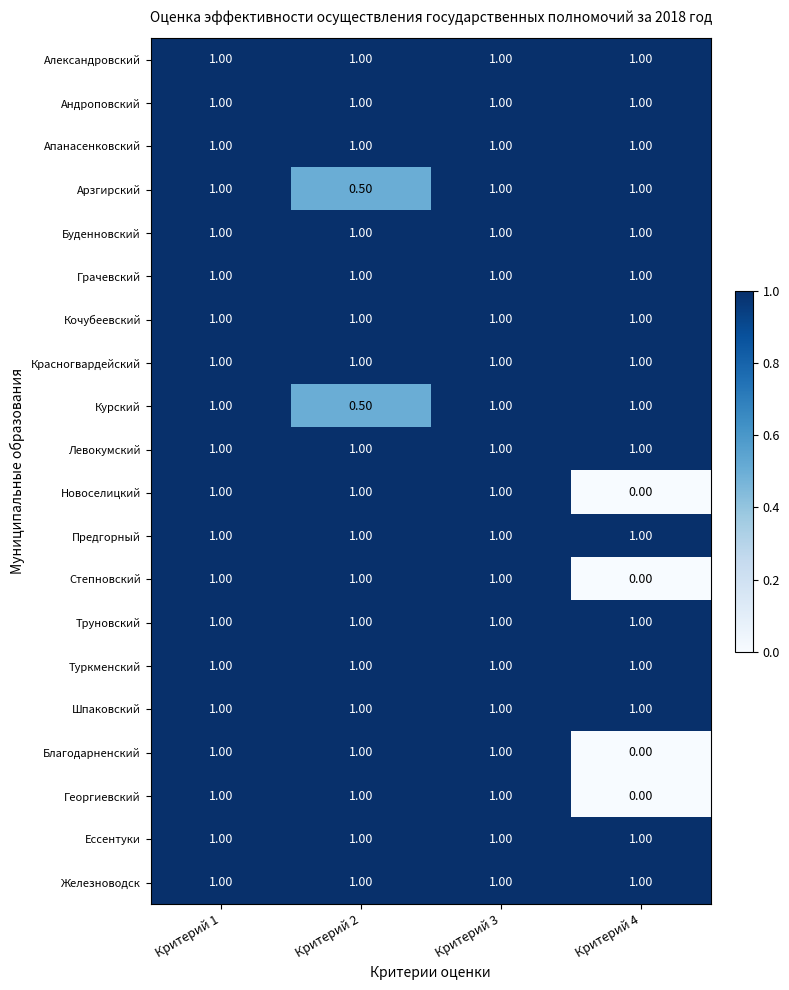

What is the total value across all series at Критерий 4?

16.0